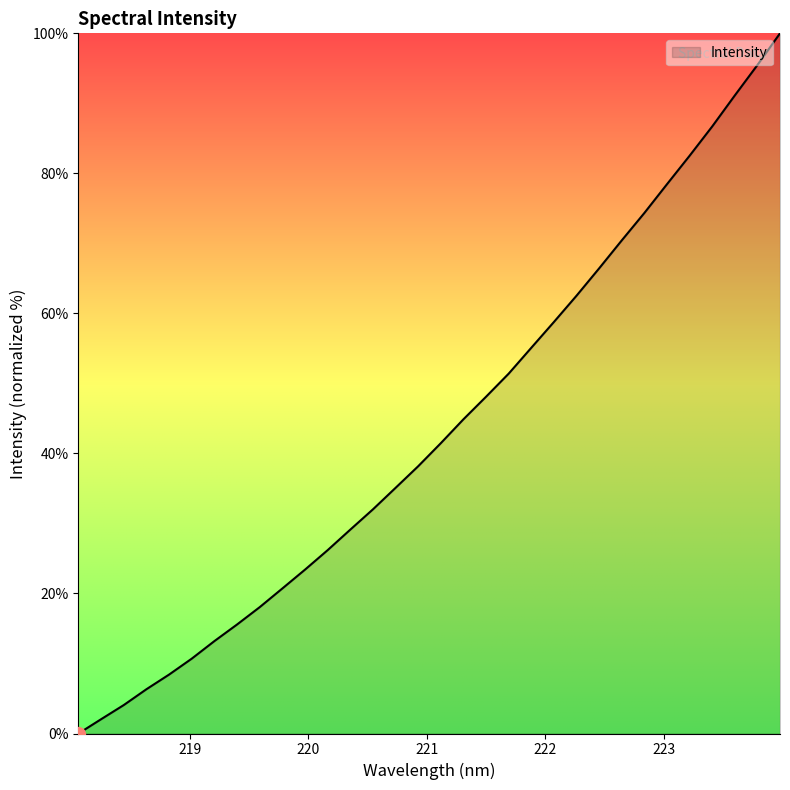

What is the greatest value displayed?

100.0